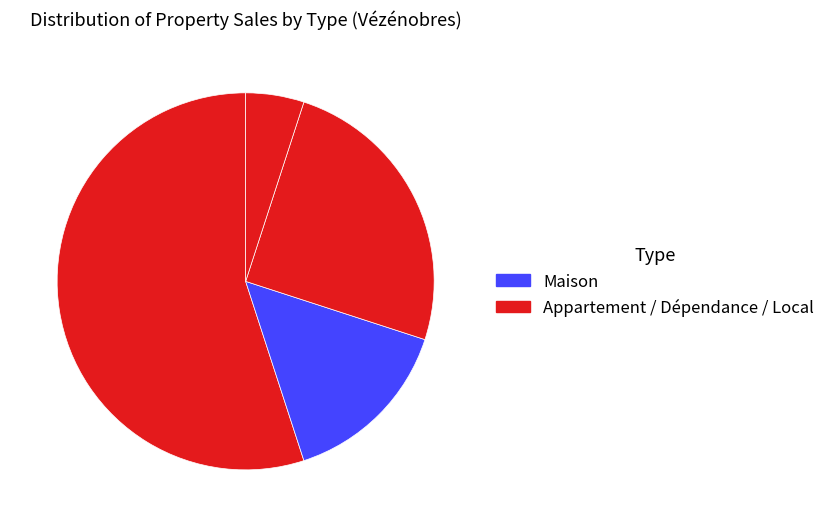

Count the number of slices in the pie.

4